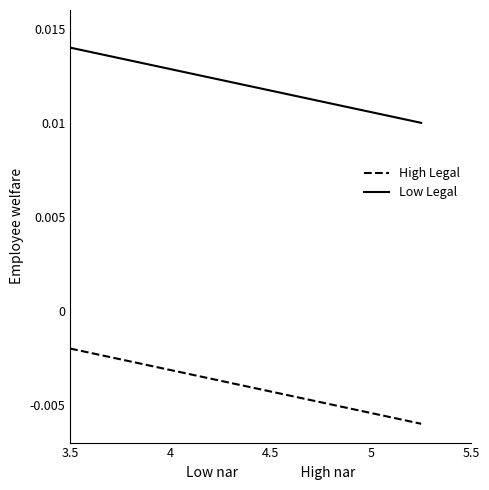

At how many categories does at least one series exceed 0?

2